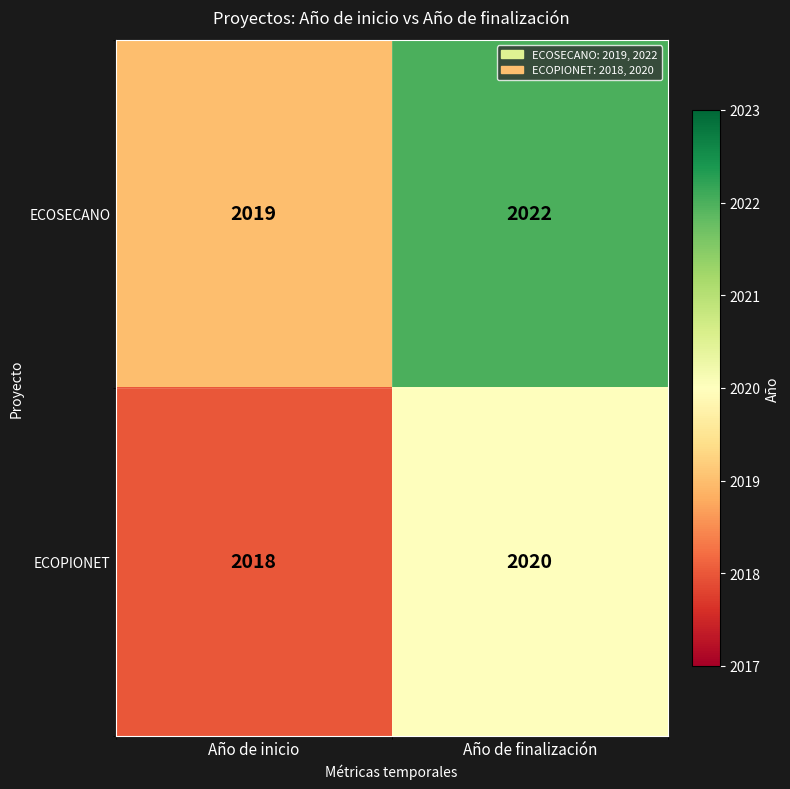

Reading left to right, list all the values displayed in this chart.

ECOSECANO: Año de inicio=2019	Año de finalización=2022
ECOPIONET: Año de inicio=2018	Año de finalización=2020